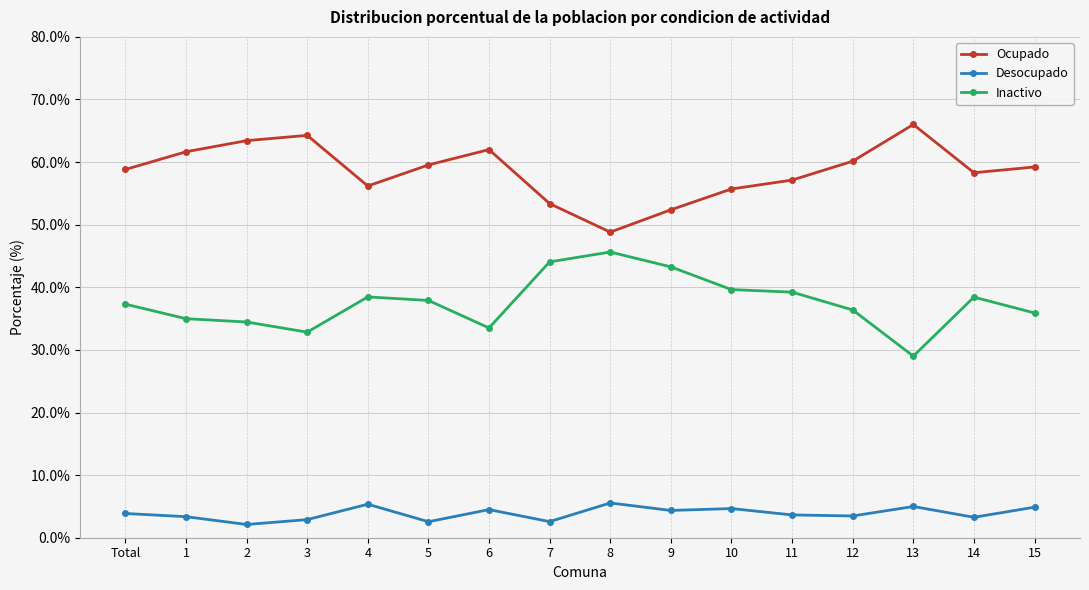

Which series has the largest total across all categories?

Ocupado